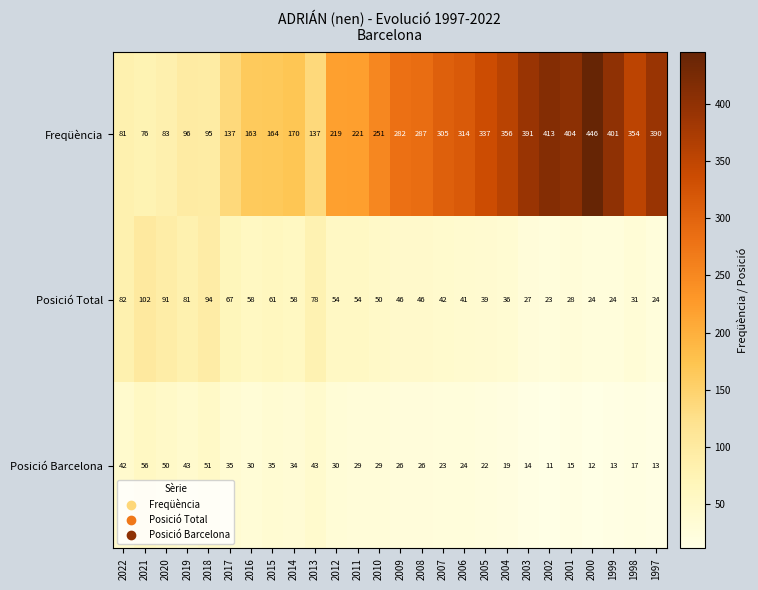

The value of Posició Barcelona at 2011 is 29. True or false?

True